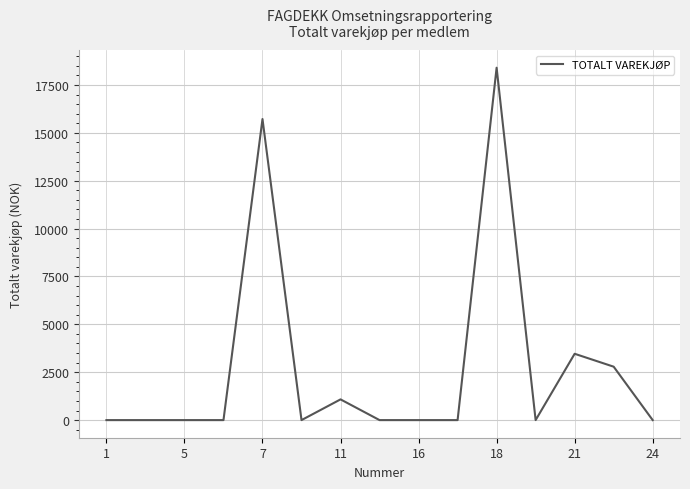

What is the greatest value displayed?

18400